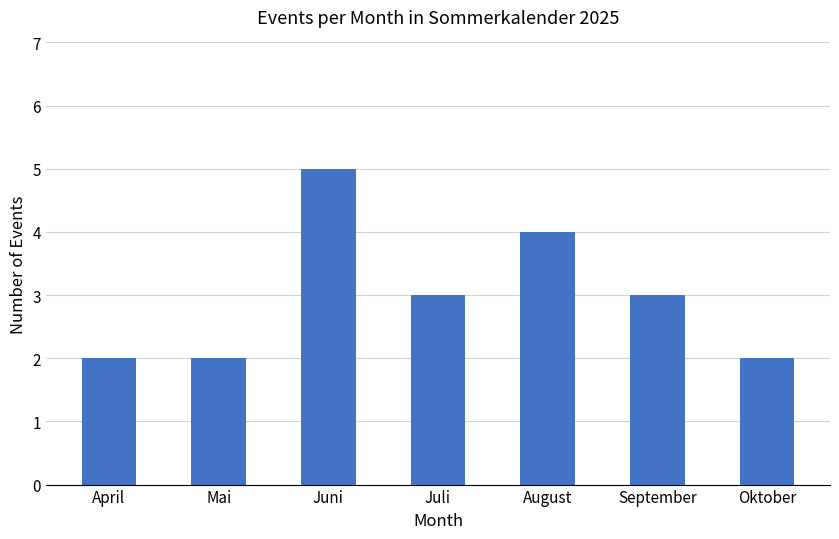

Which category has the highest value across all series?

Juni